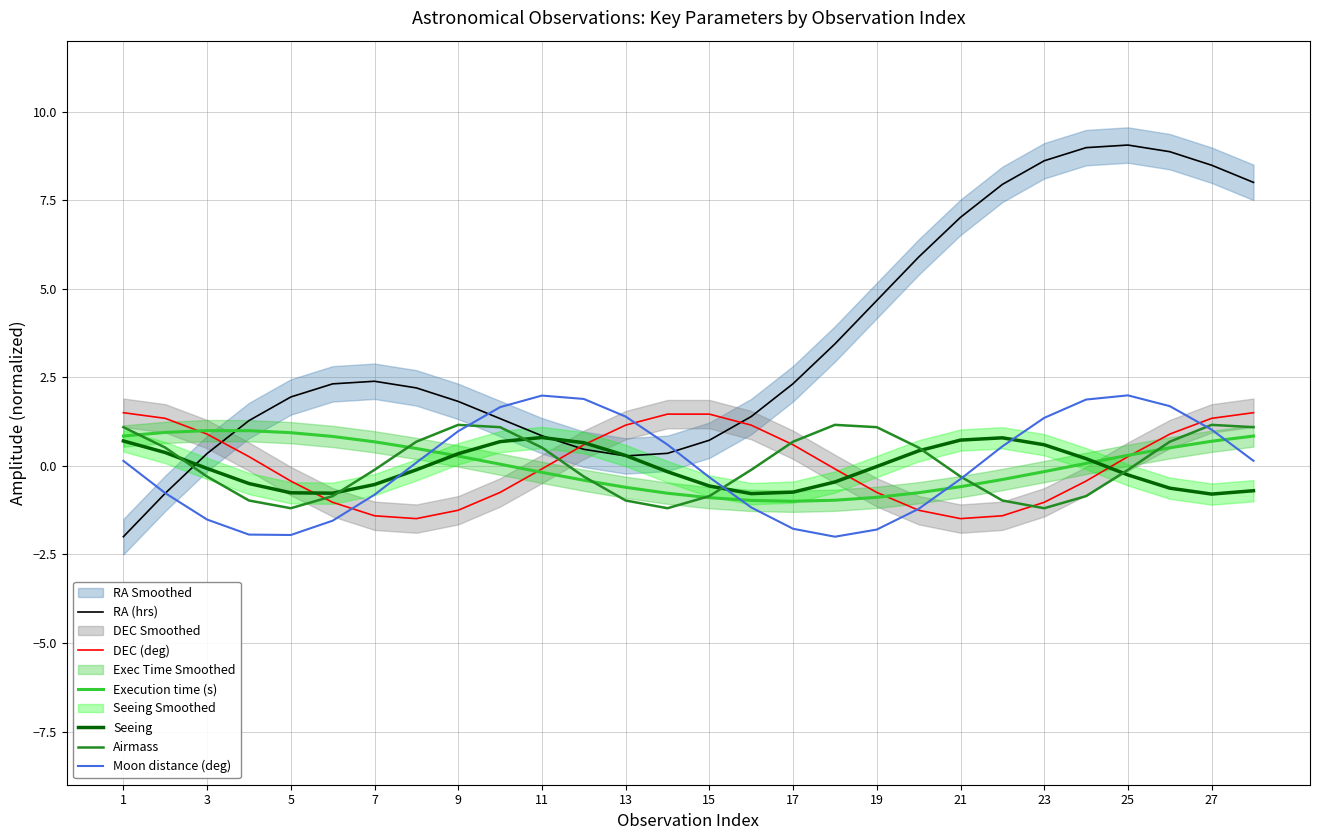

The value of DEC (deg) at 17 is -0.7. True or false?

False